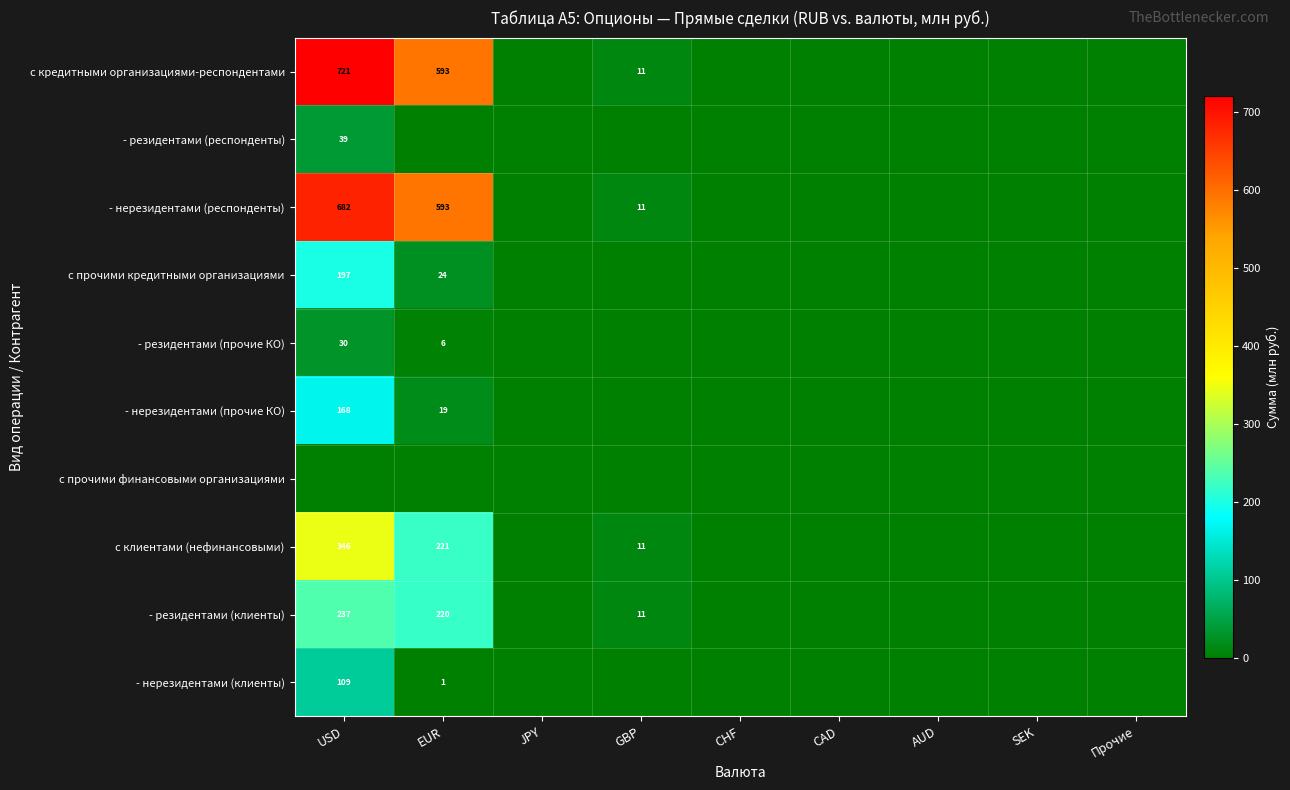

The с клиентами (нефинансовыми) series shows 221 at EUR. True or false?

True